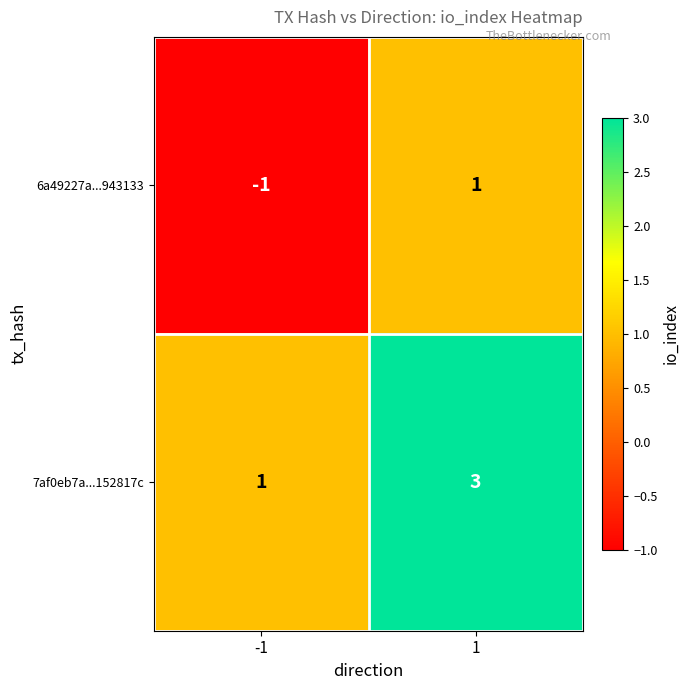

At how many categories does at least one series exceed 0?

2